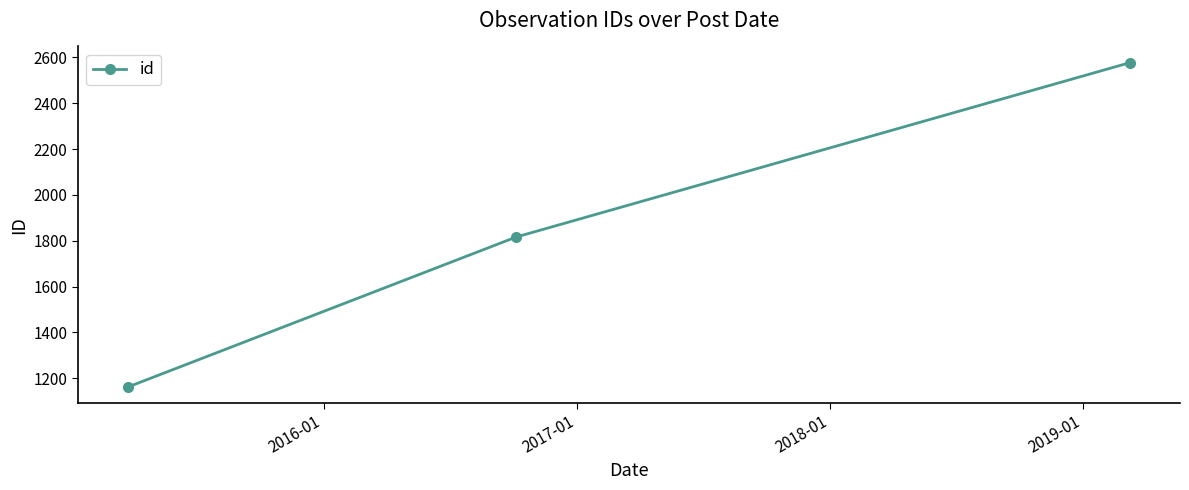

What is the maximum value shown in the chart?

2577